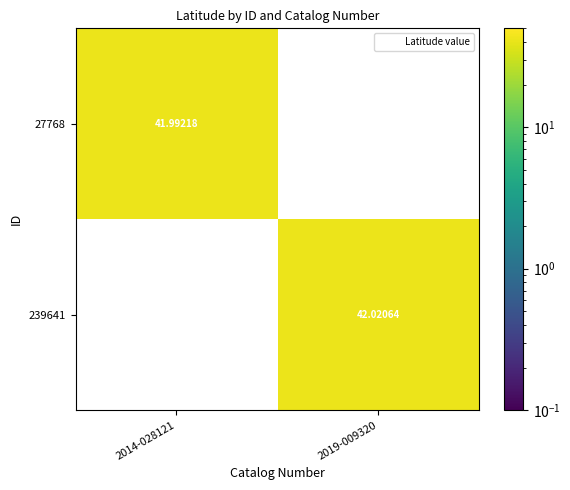

Which category has the highest value across all series?

2019-009320